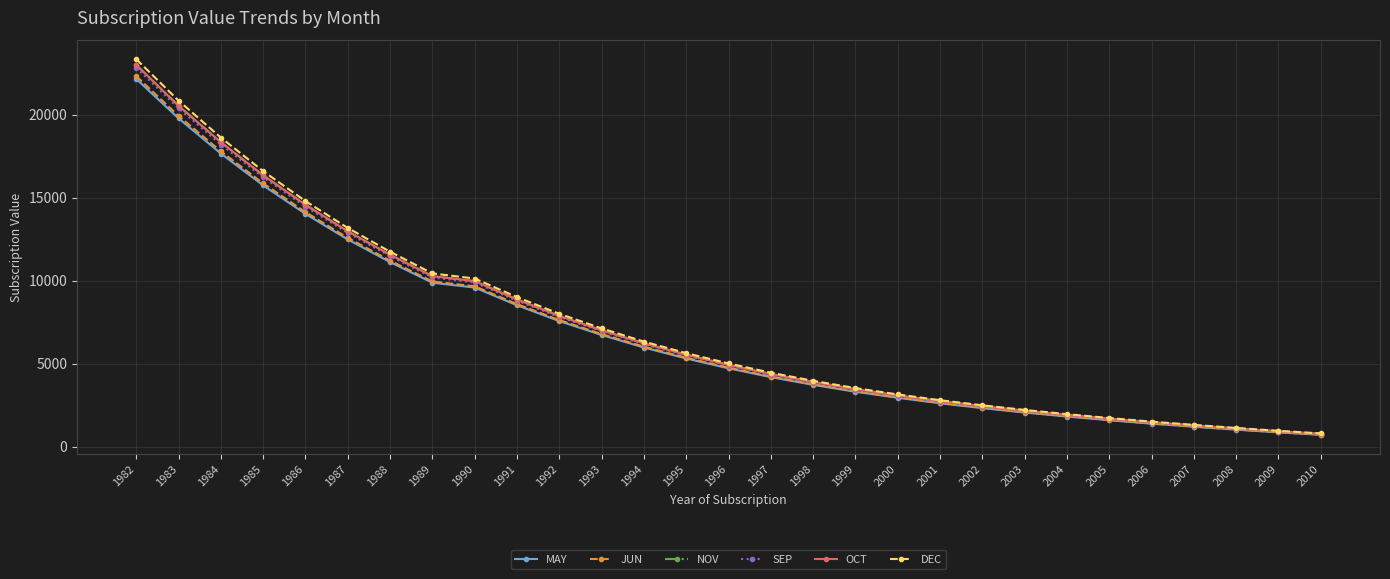

Is this an area chart (filled region under the line)?

No